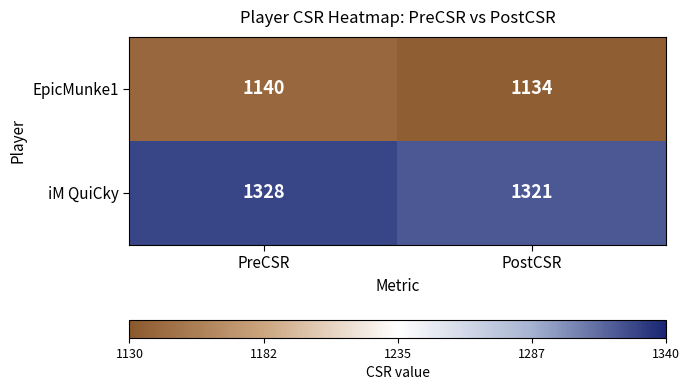

At how many categories does at least one series exceed 1276?

2